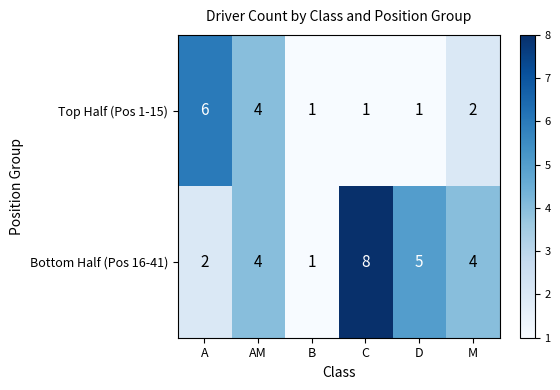

List the series in order of their overall mean, highest first.

Bottom Half (Pos 16-41), Top Half (Pos 1-15)